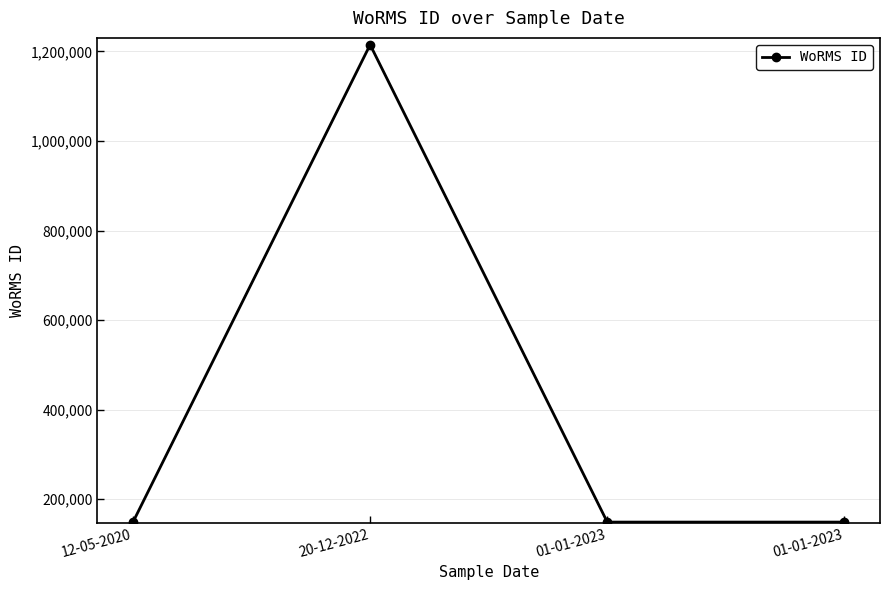

What is the maximum value shown in the chart?

1214732